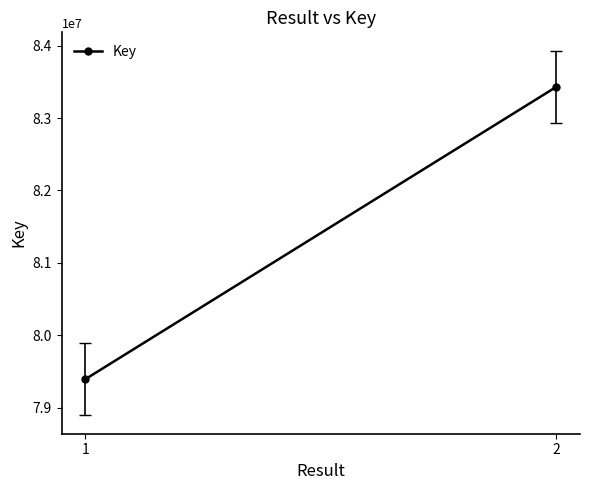

Which has a higher value, 1 or 2?

2